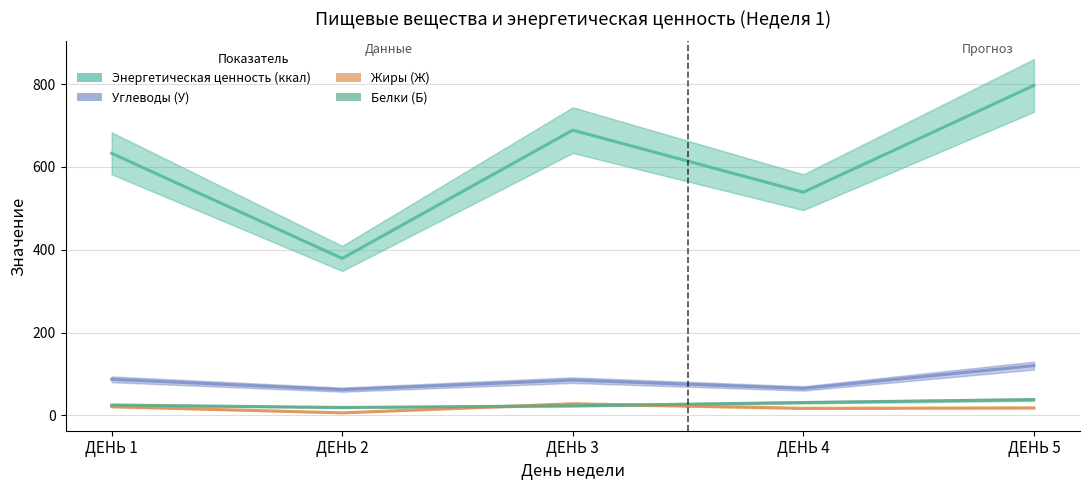

How many categories are shown in the chart?

5